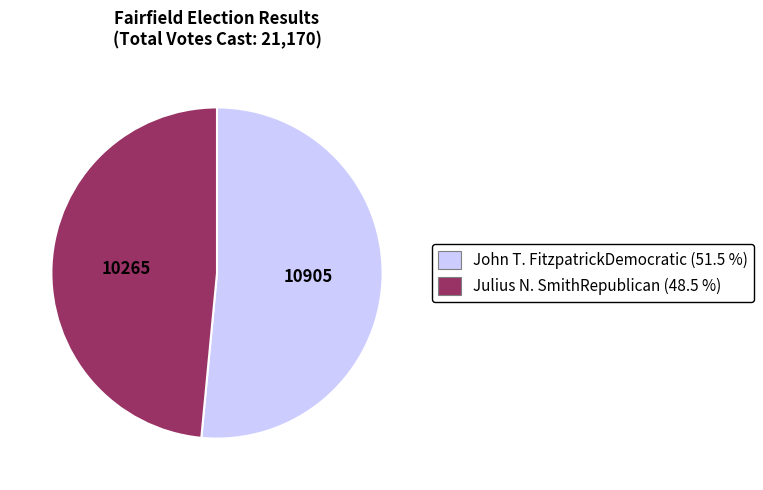

Which slice represents more than half of the pie?

John T. FitzpatrickDemocratic